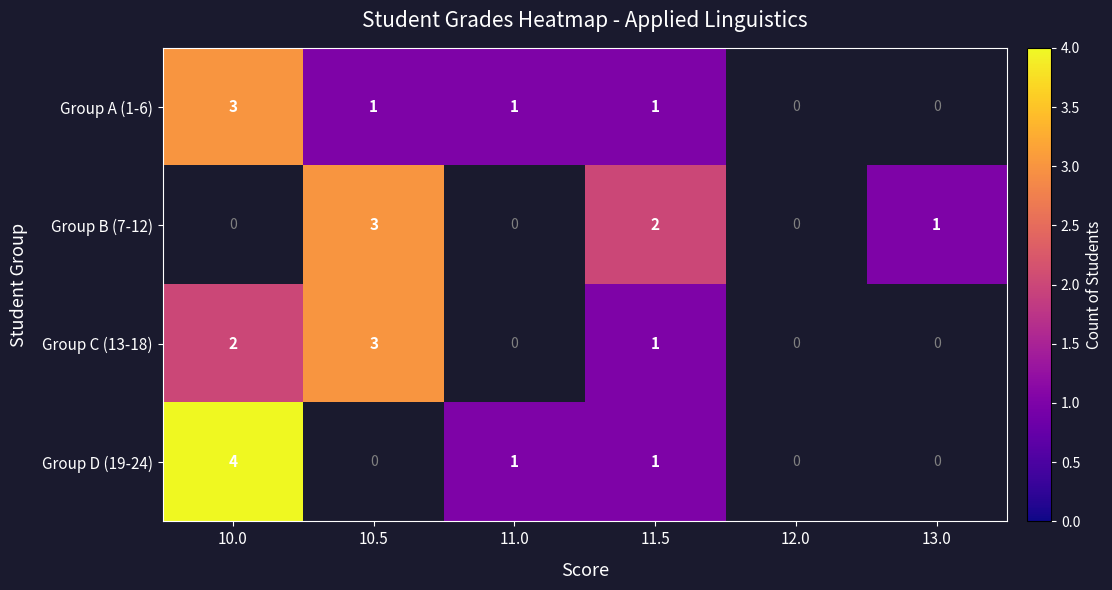

True or false: Group B (7-12) has a value of 3 at 10.5.

True